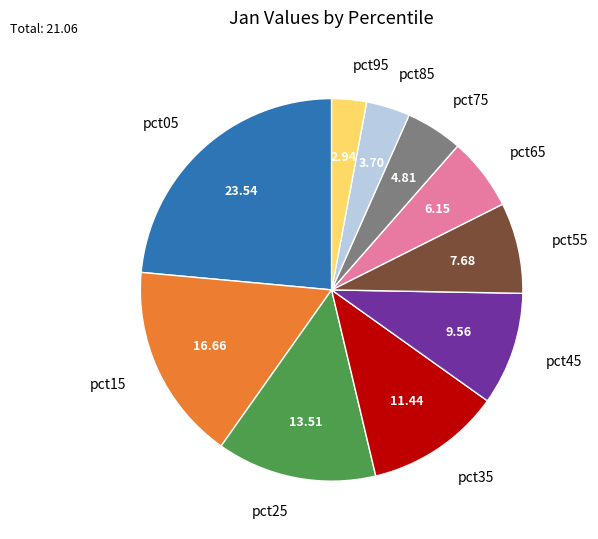

Do pct55 and pct15 together represent more than half of the pie?

No